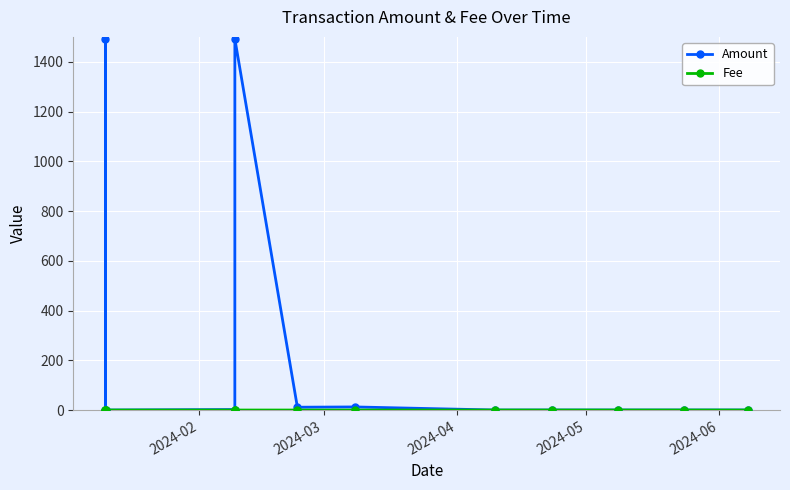

True or false: Amount has more than 1 interior local peaks.

True